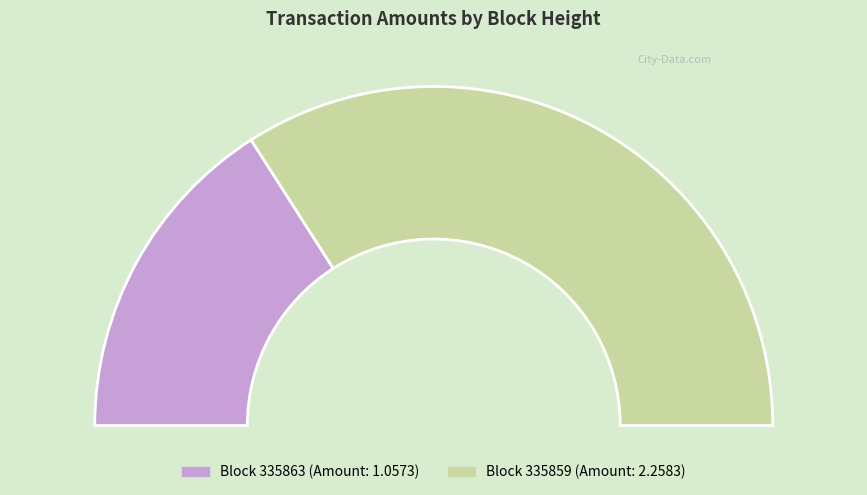

What is the total percentage of 335859 and 335863?

100.0%